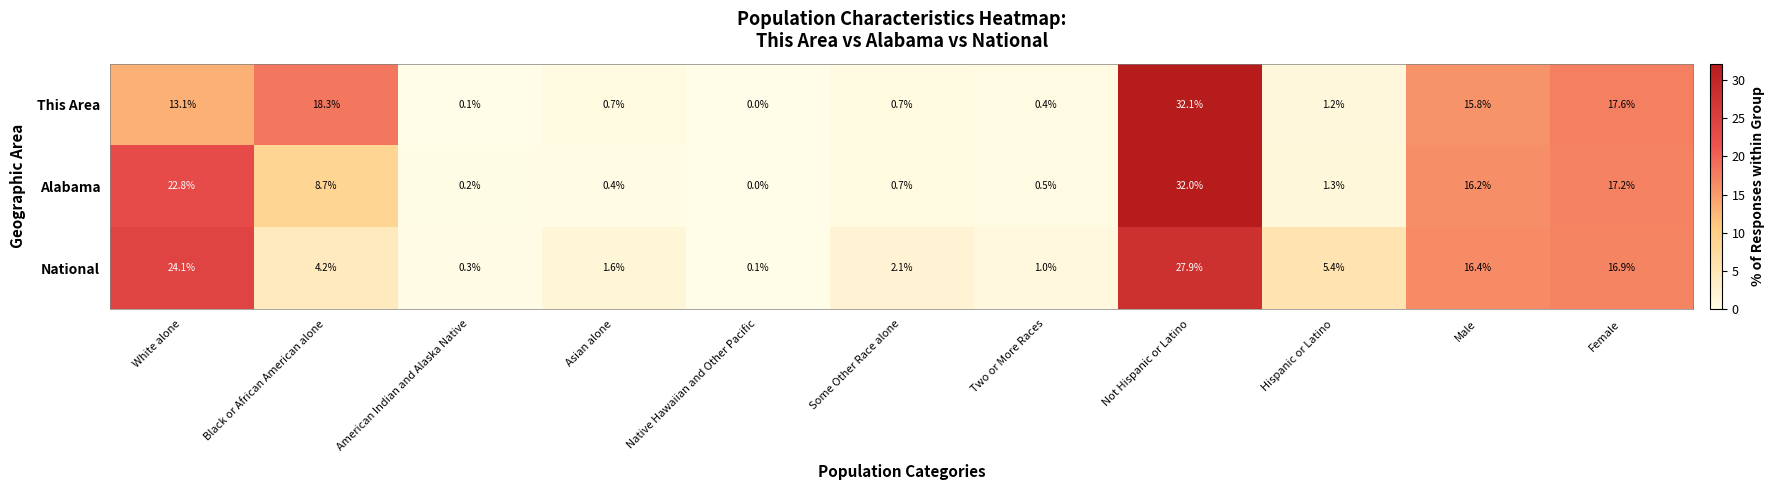

Where is Alabama nearest to the value 16?

Male